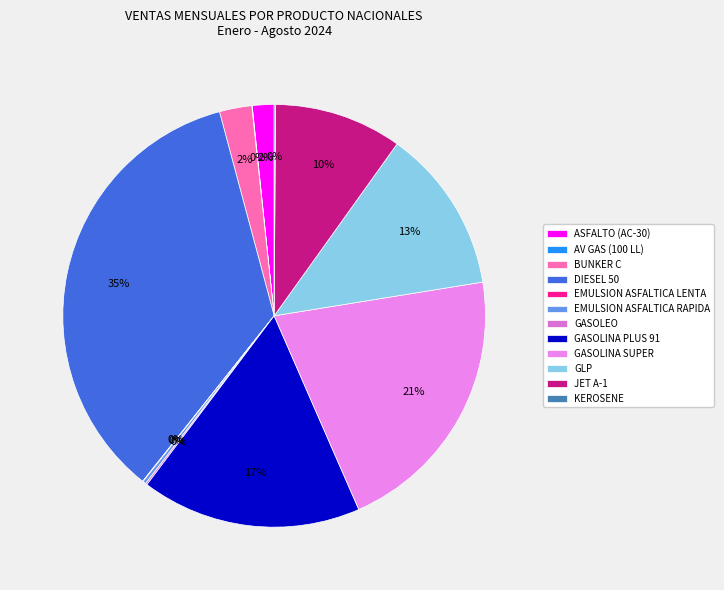

To the nearest percent, what is the combined percentage of EMULSION ASFALTICA LENTA and JET A-1?

10%